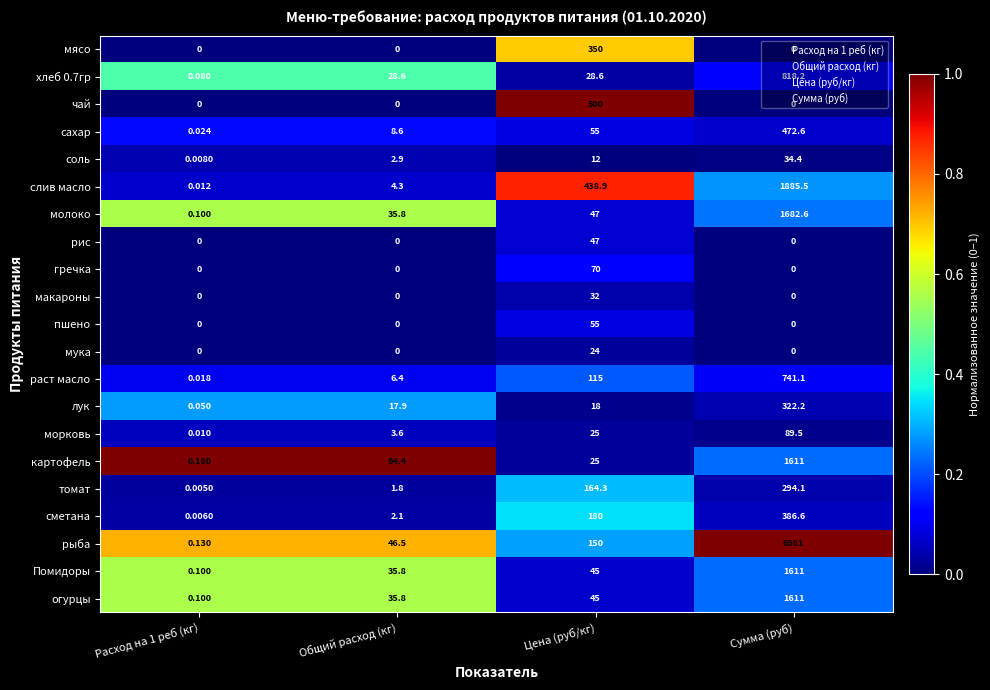

Between Общий расход (кг) and Цена (руб/кг), which series saw the biggest shift?

чай